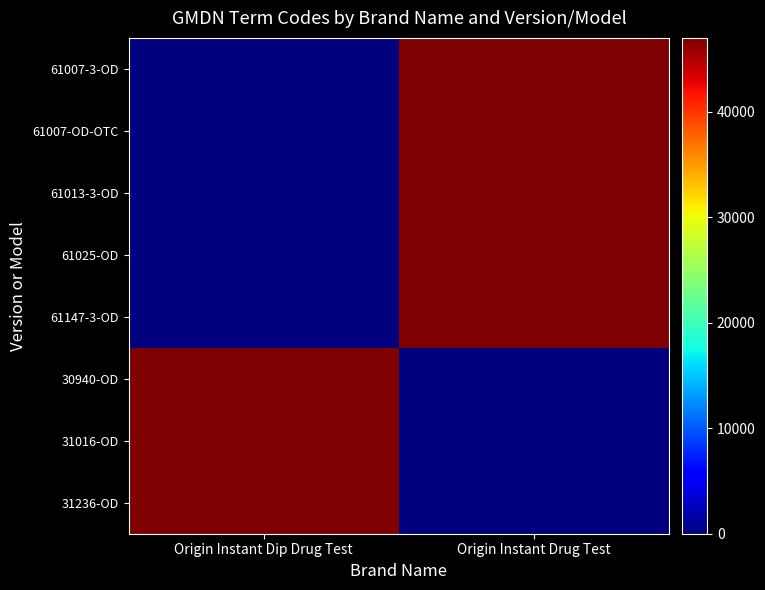

At which category is the sum across all series the highest?

Origin Instant Drug Test